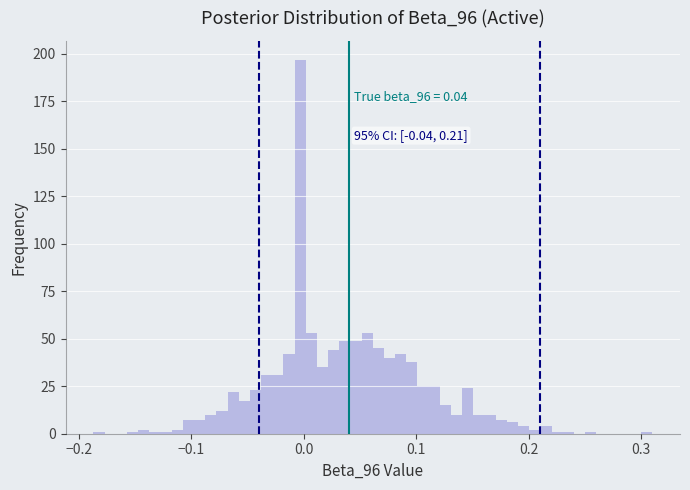

Read against the x-axis, roughly where is the centre of the tallest bar?

0.00